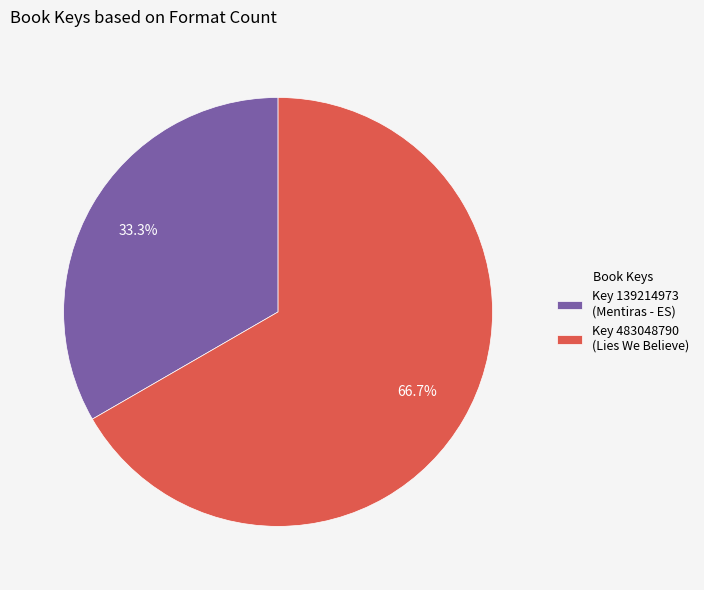

Is there a majority slice in this chart?

Yes